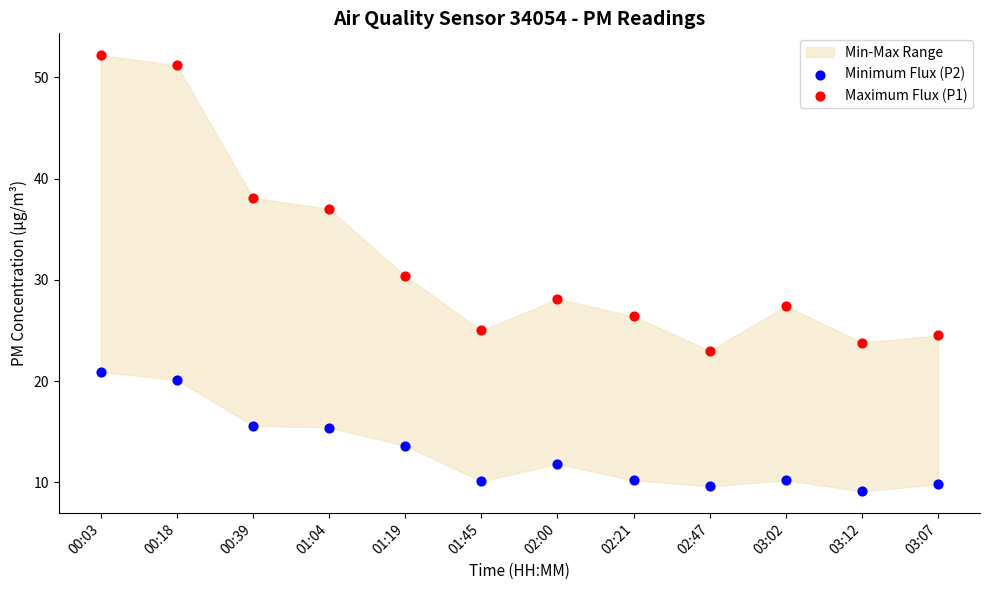

Across all data points, what is the range of Y values (max minus min)?

43.1